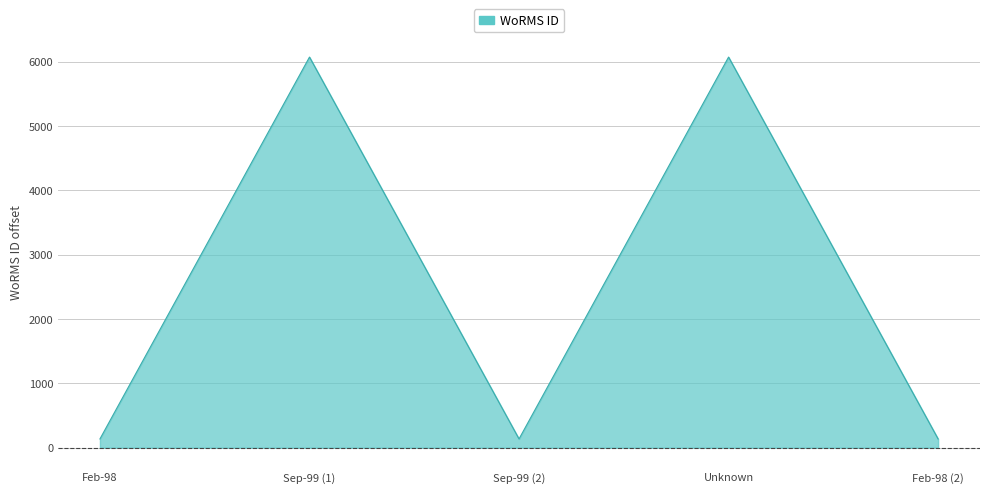

What is the difference between the maximum and minimum values?

5937